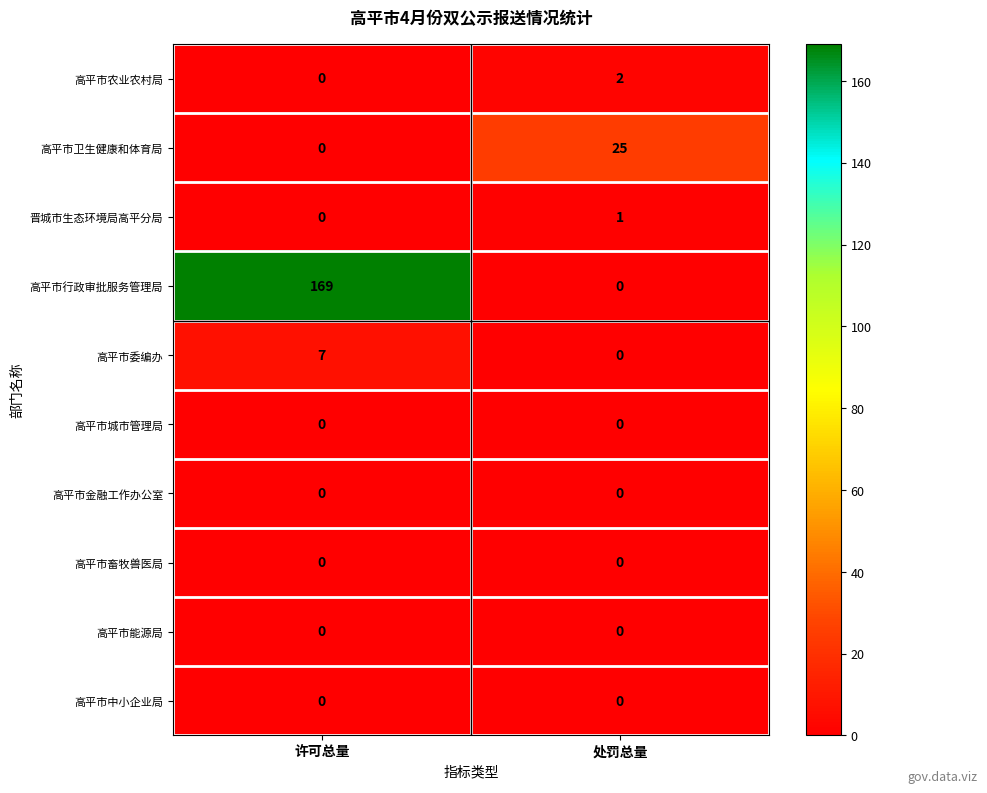

What is the sum of the 高平市卫生健康和体育局 values at 处罚总量 and 许可总量?

25